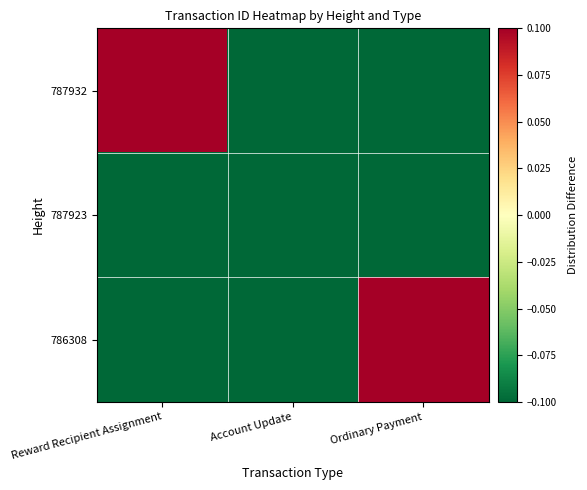

At how many categories does at least one series exceed 0?

2